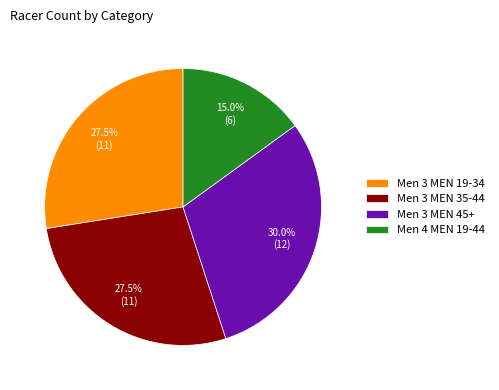

Which category has the smallest portion of the pie?

Men 4 MEN 19-44